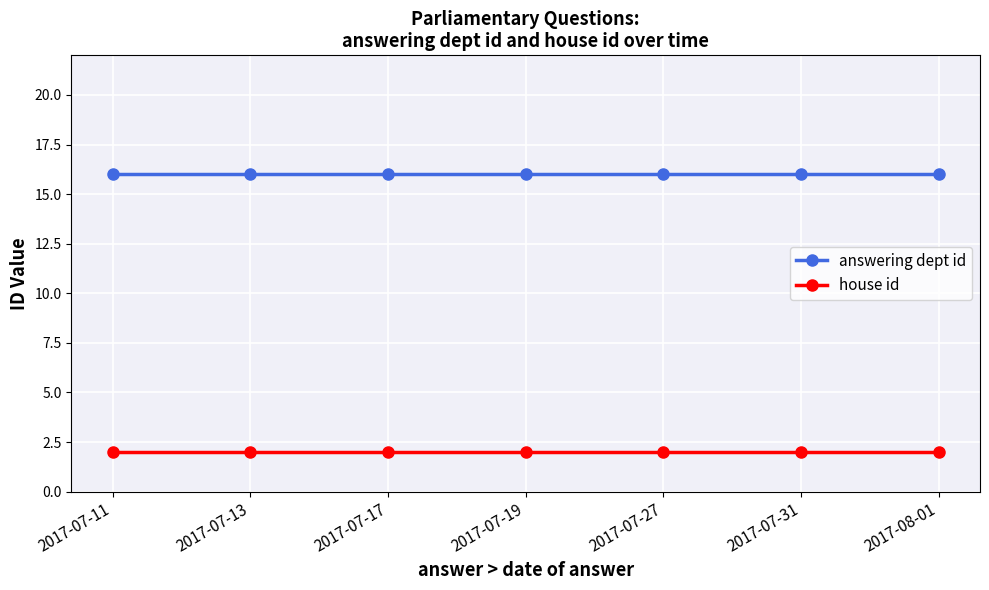

True or false: answering dept id has a value of 16 at 2017-07-31.

True